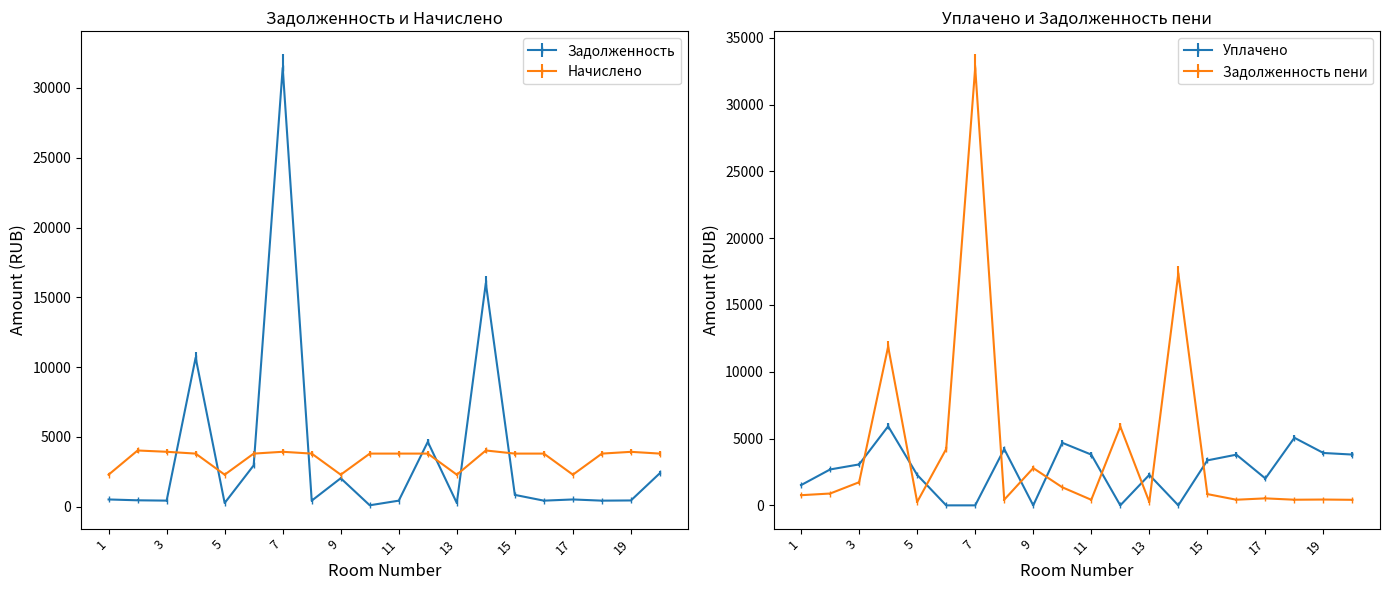

At how many categories does at least one series exceed 29187?

1